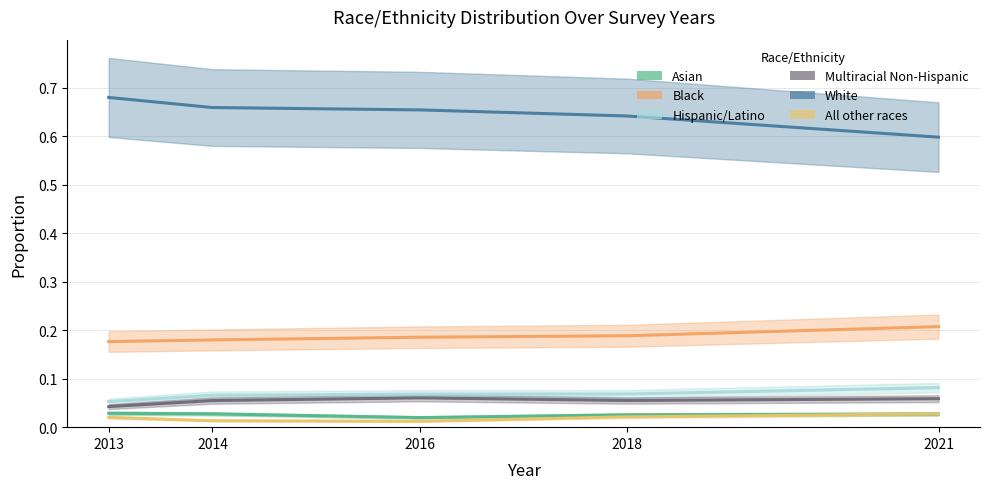

Where is All other races nearest to the value 0?

2016